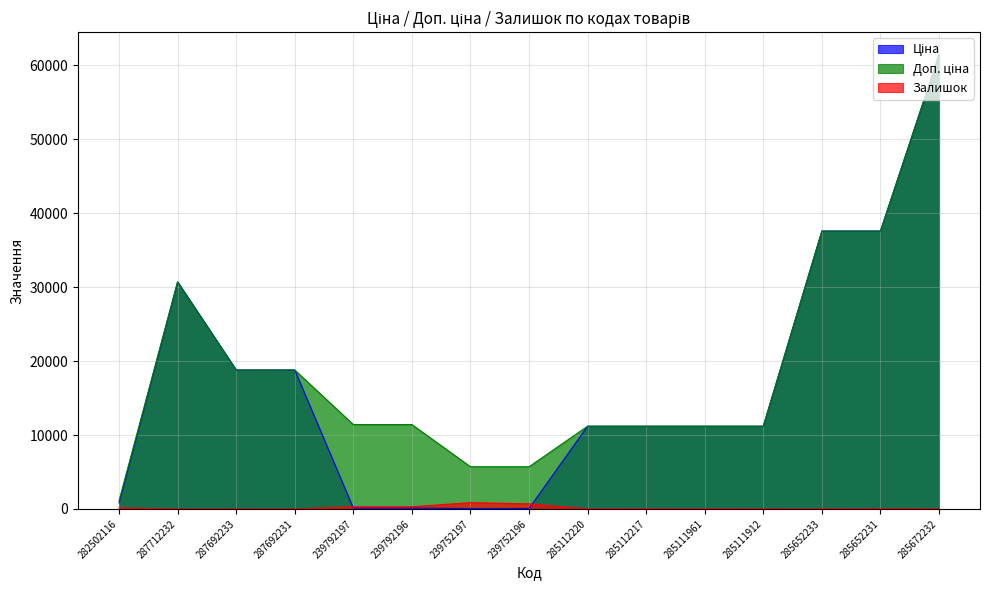

True or false: Залишок and Доп. ціна intersect in this chart.

False